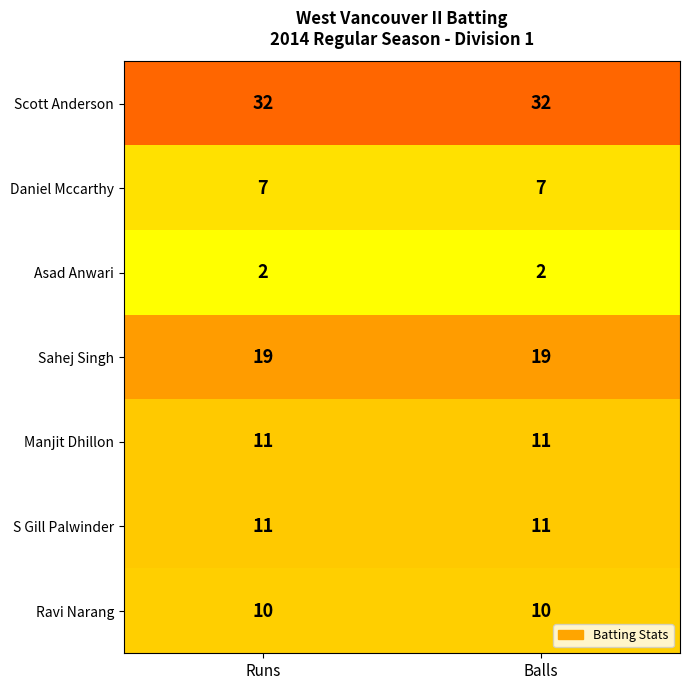

Which series has the largest total across all categories?

Scott Anderson